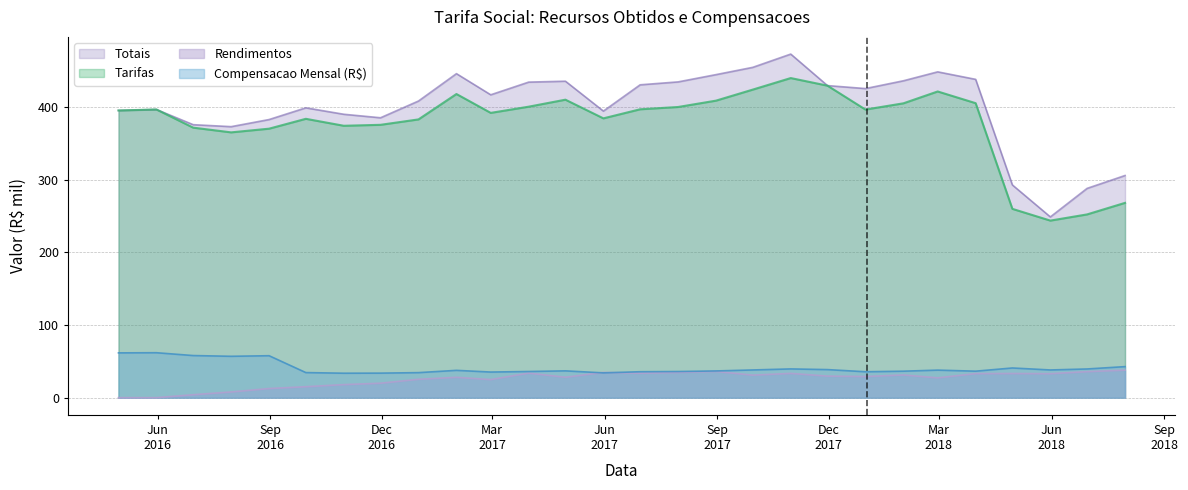

What is the label of the 1st point from the right?

2018-07-31